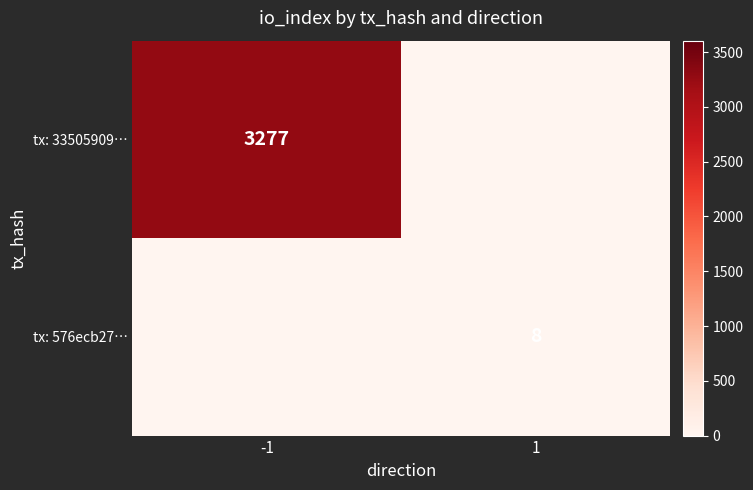

Is it true that tx: 33505909… equals 1554 at -1?

False